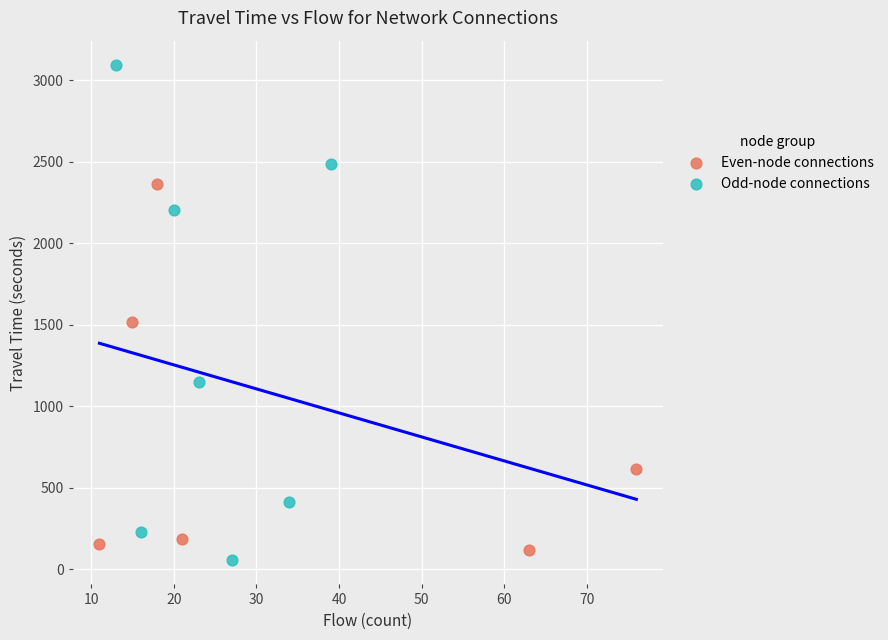

What are all the series names shown in the legend?

Even-node connections, Odd-node connections